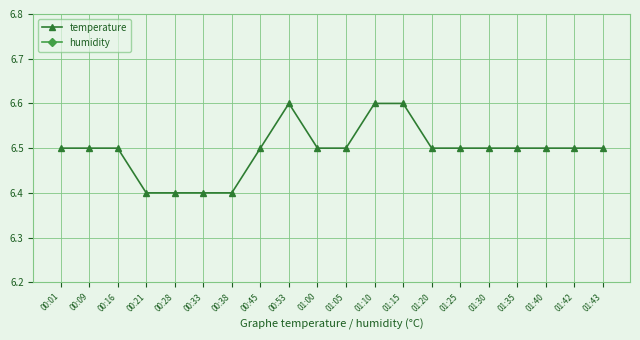

What is the lowest value of the temperature series?

6.4